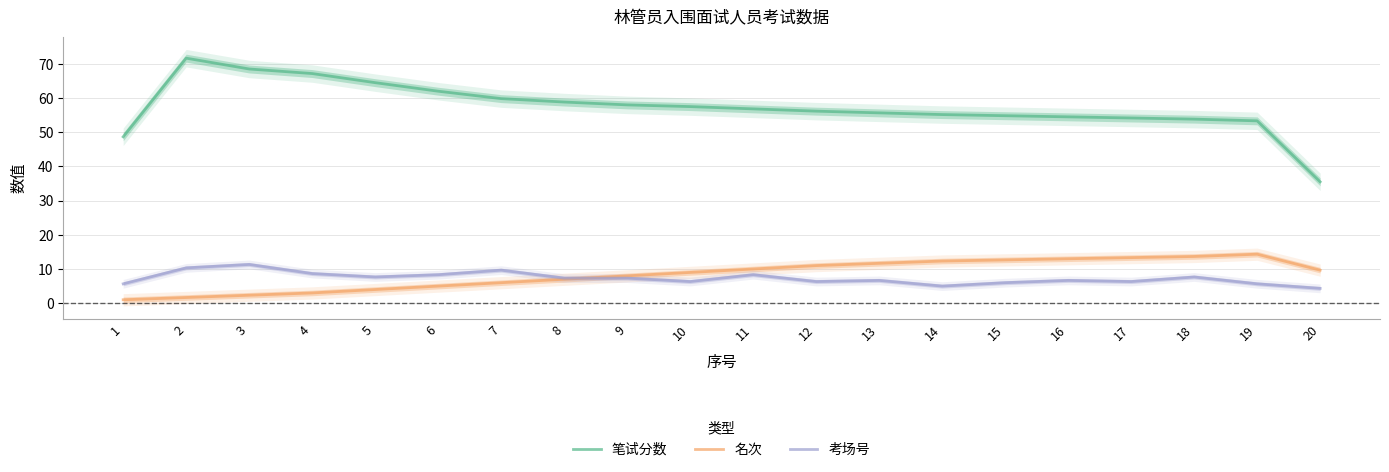

Does the chart display data point markers on the line(s)?

No